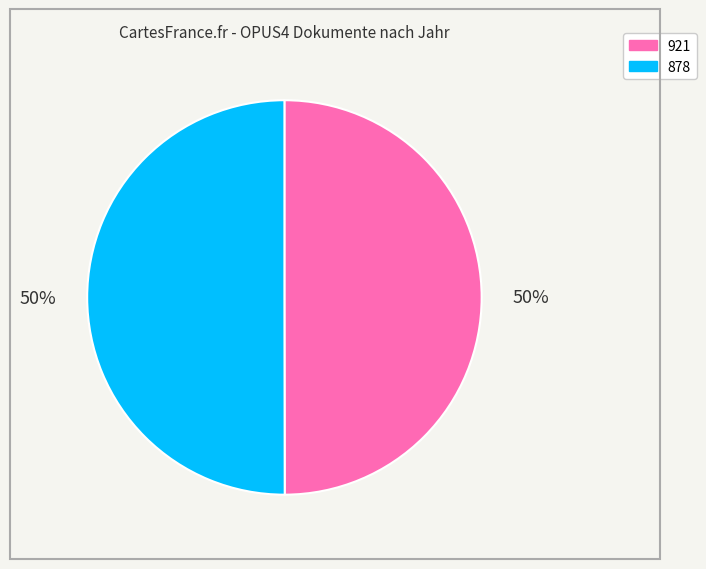

Approximately how many times larger is the value at 921 compared to 878?

1.0